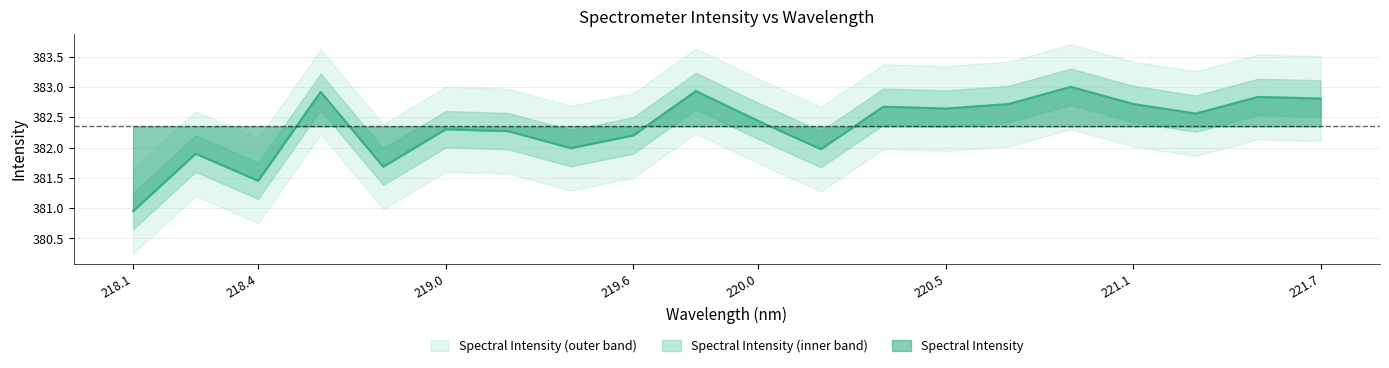

True or false: there are more than 0 points higher than both neighbors.

True